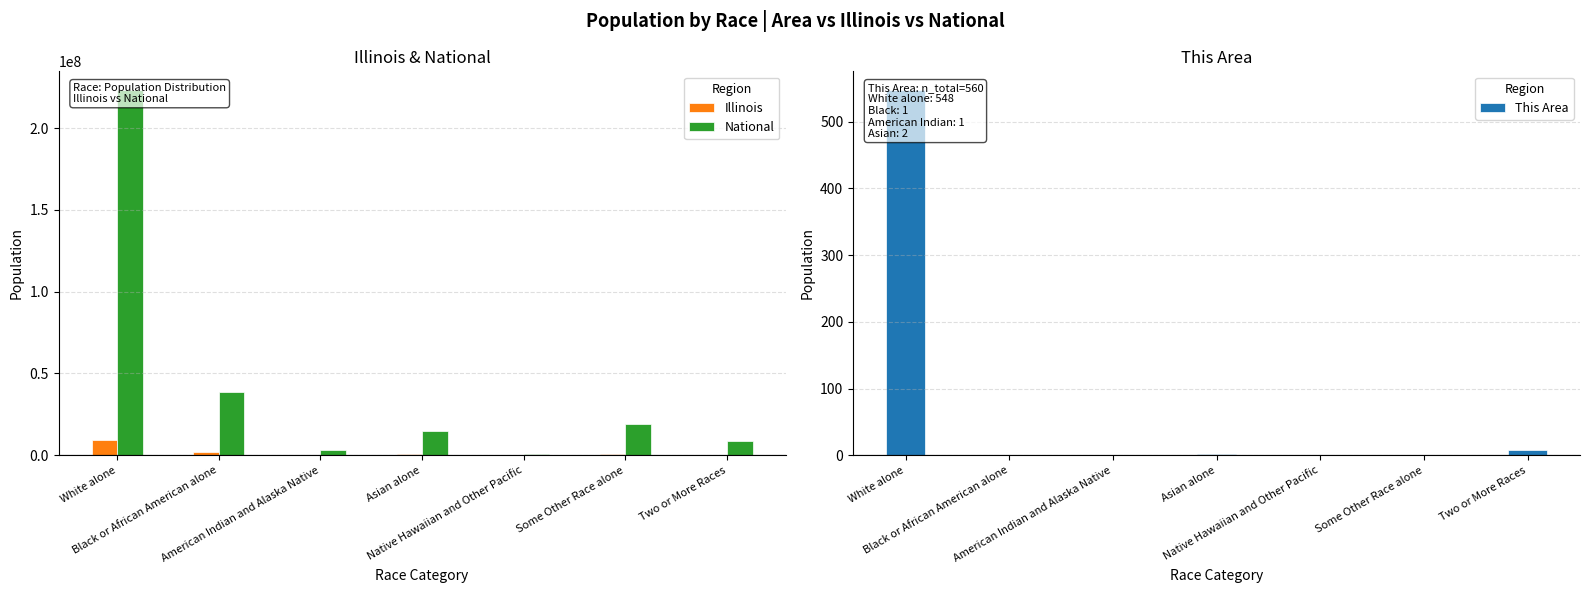

At which category is the sum across all series the highest?

White alone